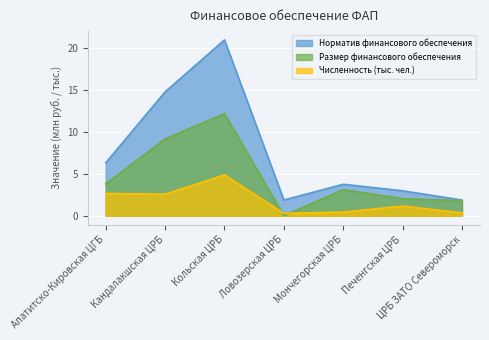

Which series has the largest total across all categories?

Норматив финансового обеспечения